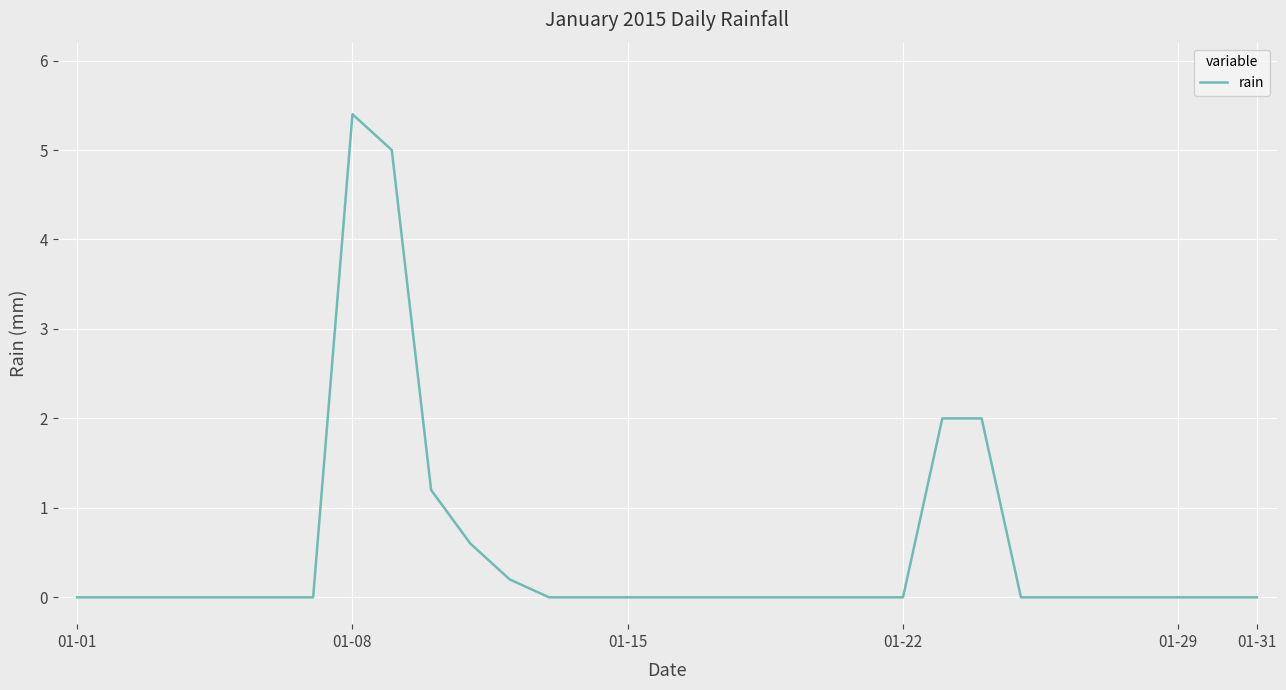

What is the difference between the maximum and minimum values?

5.4